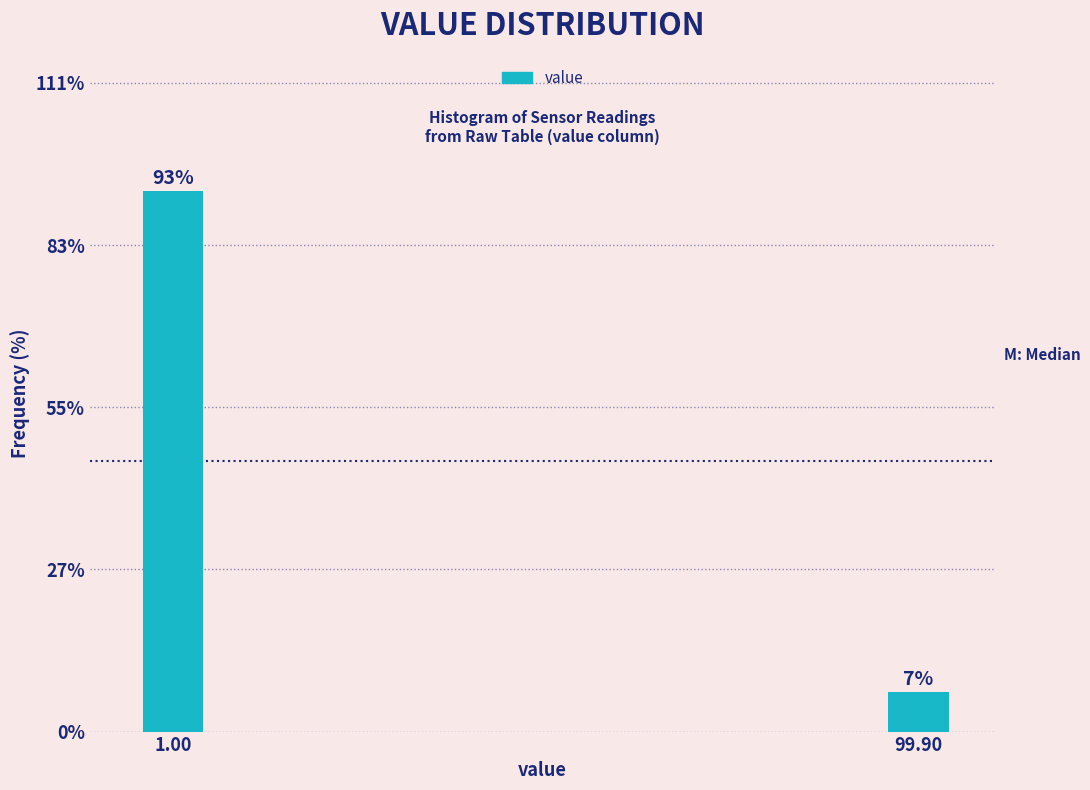

What is the label of the 2nd bar from the right?

1.00